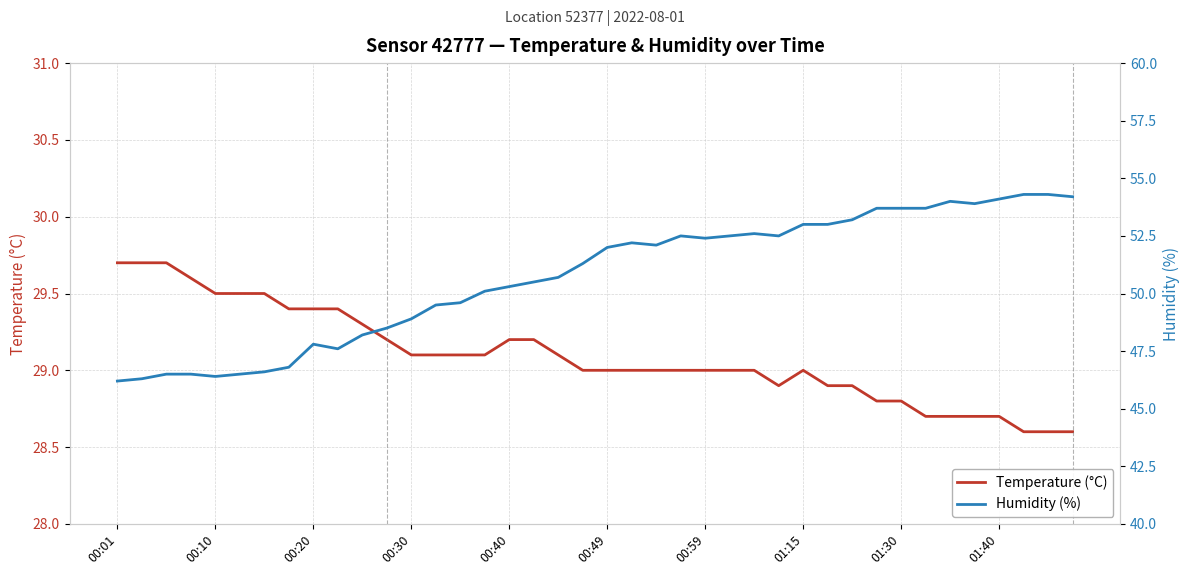

What position from the left is 21?

22